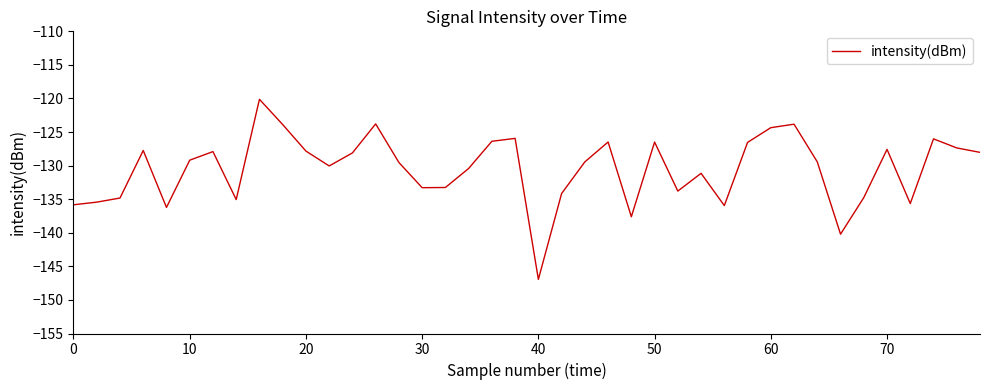

What is the difference between the maximum and minimum values?

26.8